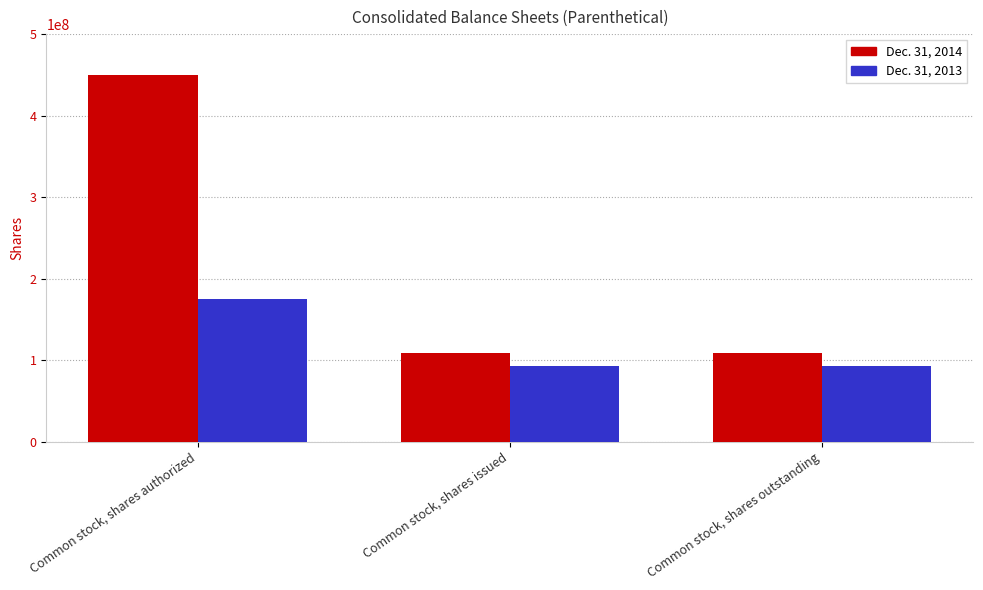

What is the total value across all series at Common stock, shares authorized?

625000000